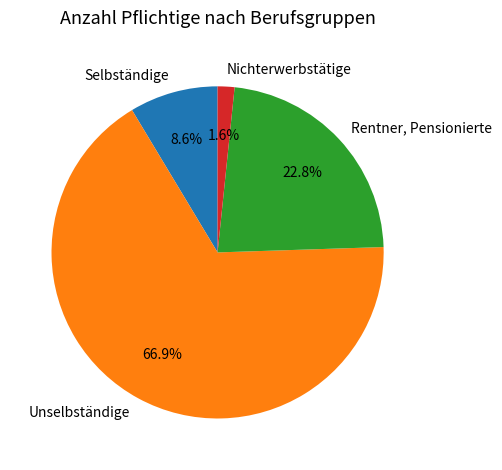

How many slices are in this pie chart?

4